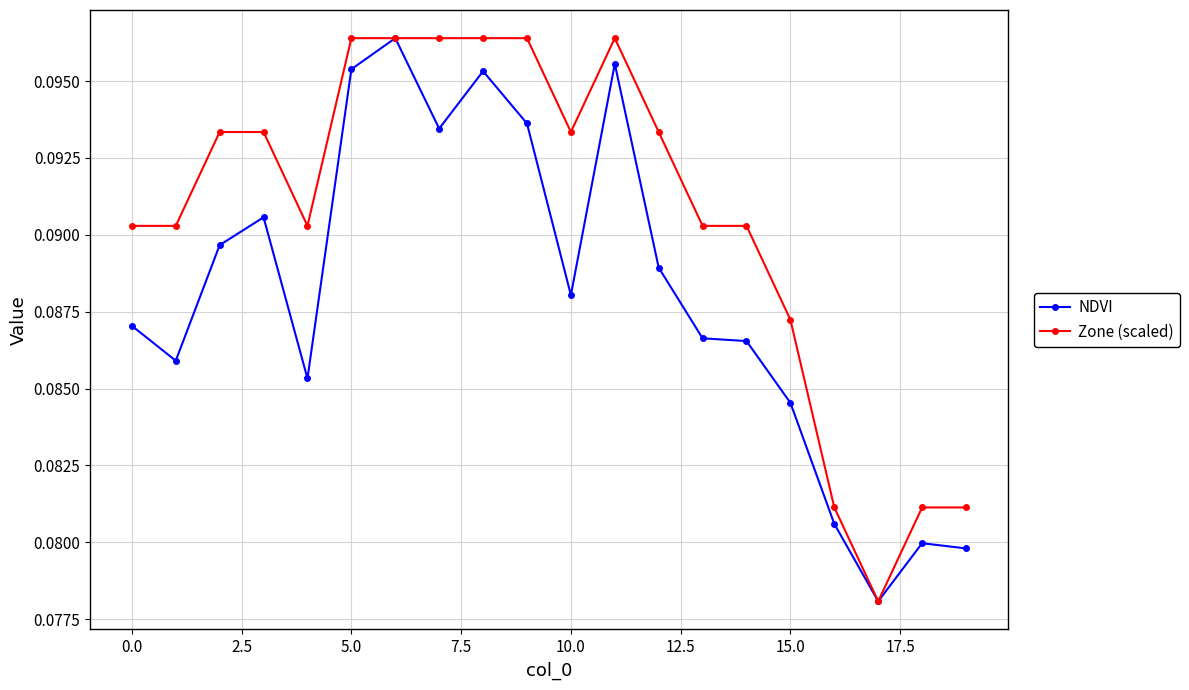

How many NDVI values are between 0 and 1?

20